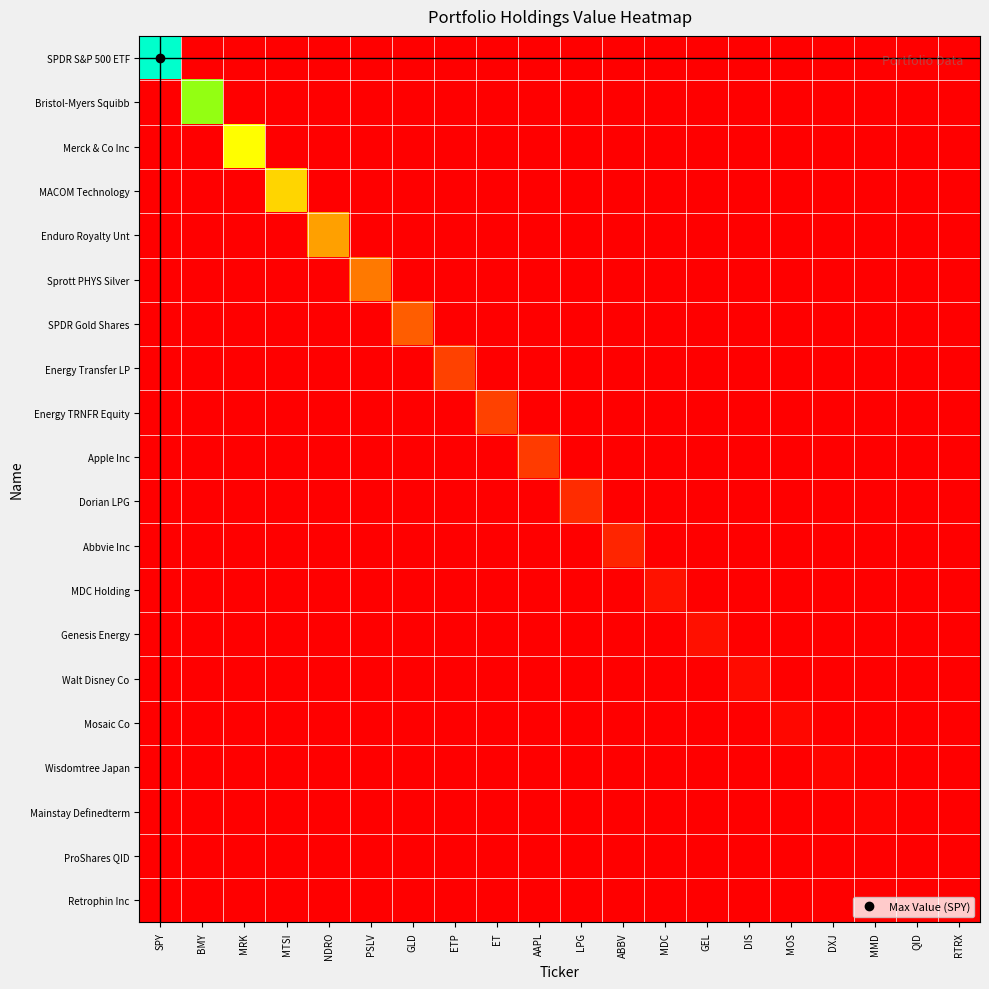

Which series has the largest total across all categories?

SPDR S&P 500 ETF